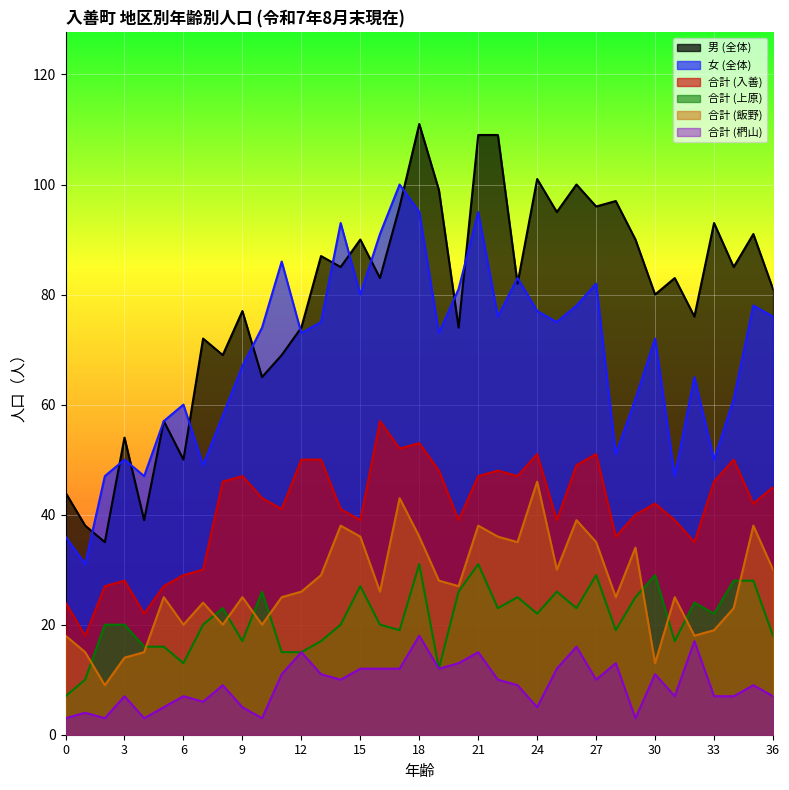

What is the total value across all series at 30?

247